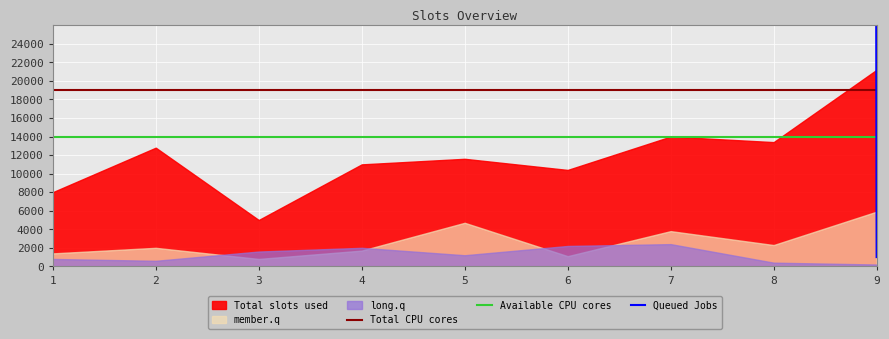

The value of Total CPU cores at 3 is 19000. True or false?

True